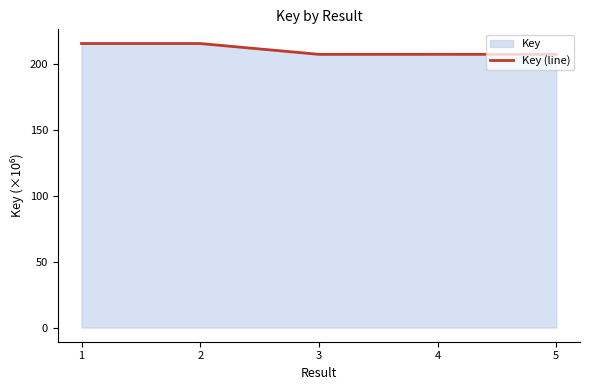

What is the difference between the maximum and minimum values?

8.2